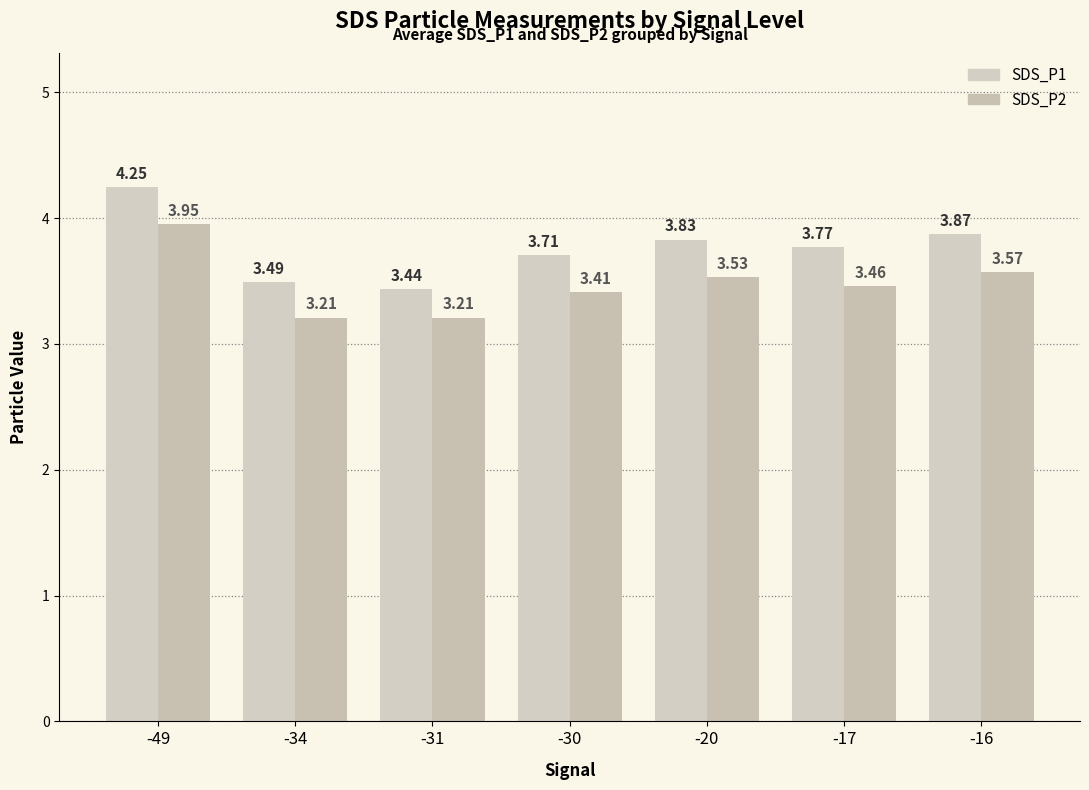

Which label corresponds to the largest value in the chart?

-49